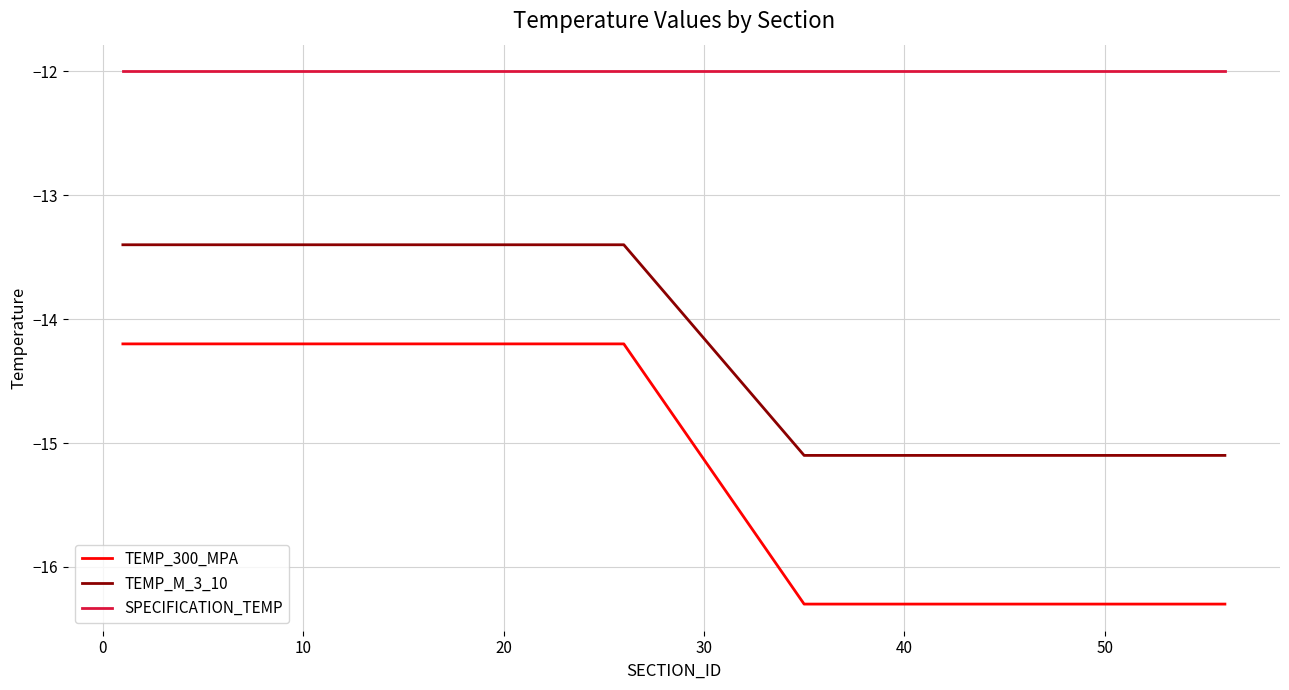

Which series has the widest spread of values?

TEMP_300_MPA